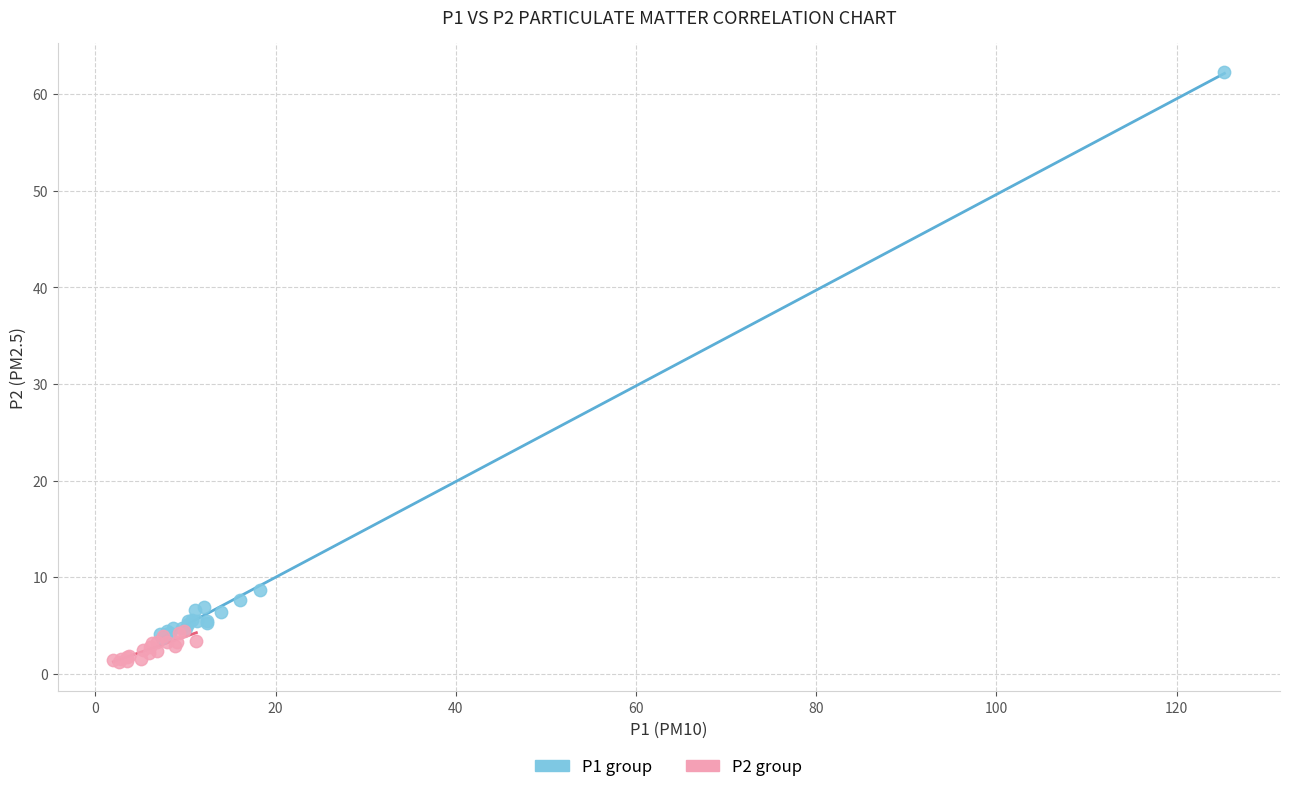

Which series has the largest Y range (max minus min)?

P1 group